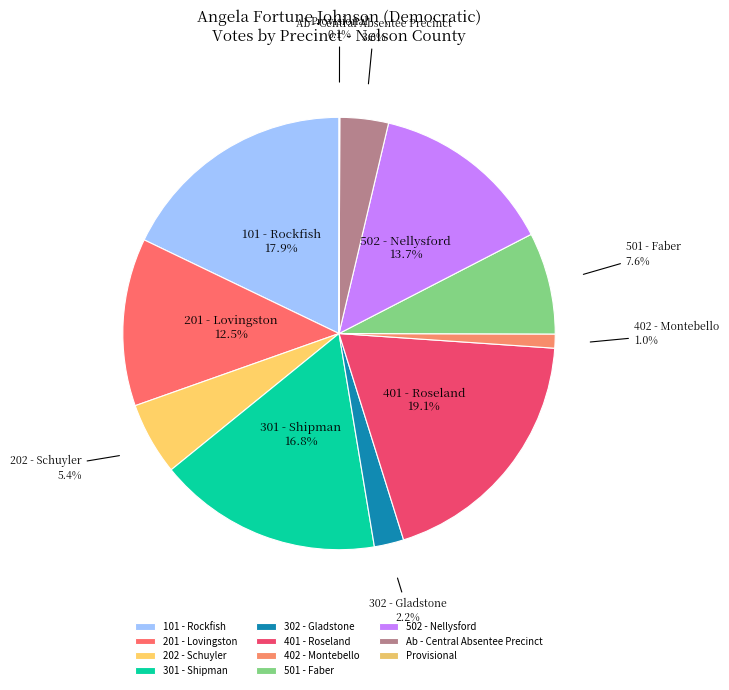

Which category has the biggest portion of the pie?

401 - Roseland